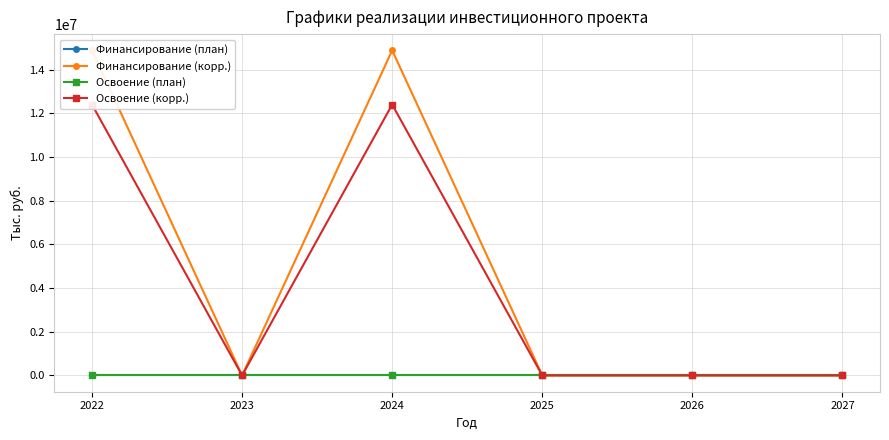

At how many categories does at least one series exceed 5918533?

2